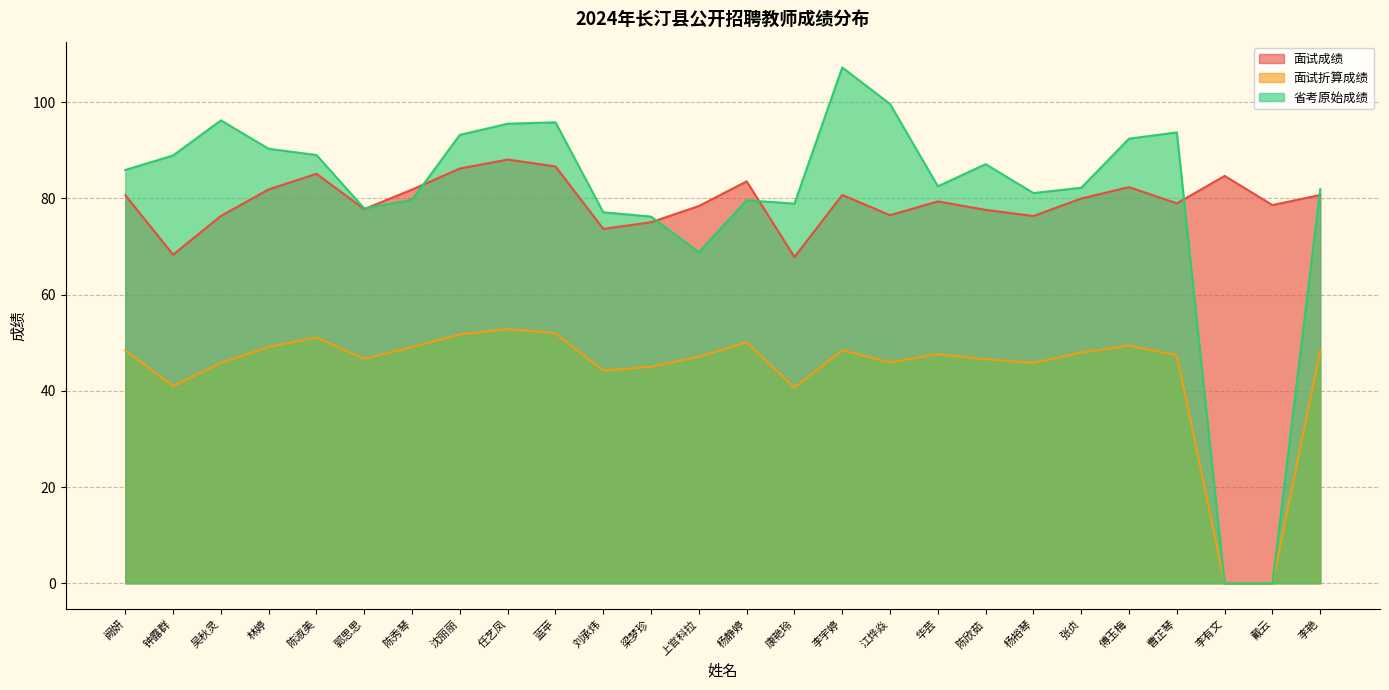

What is the difference between the 面试折算成绩 values at 任艺凤 and 李有文?

52.8